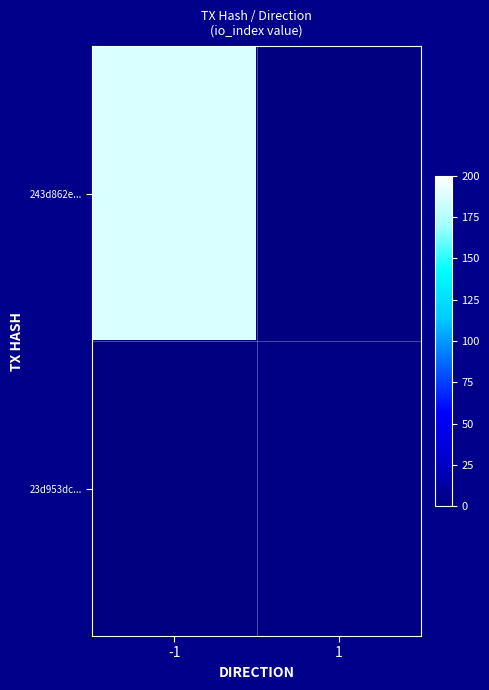

Rank the series by their average value, from highest to lowest.

243d862e..., 23d953dc...